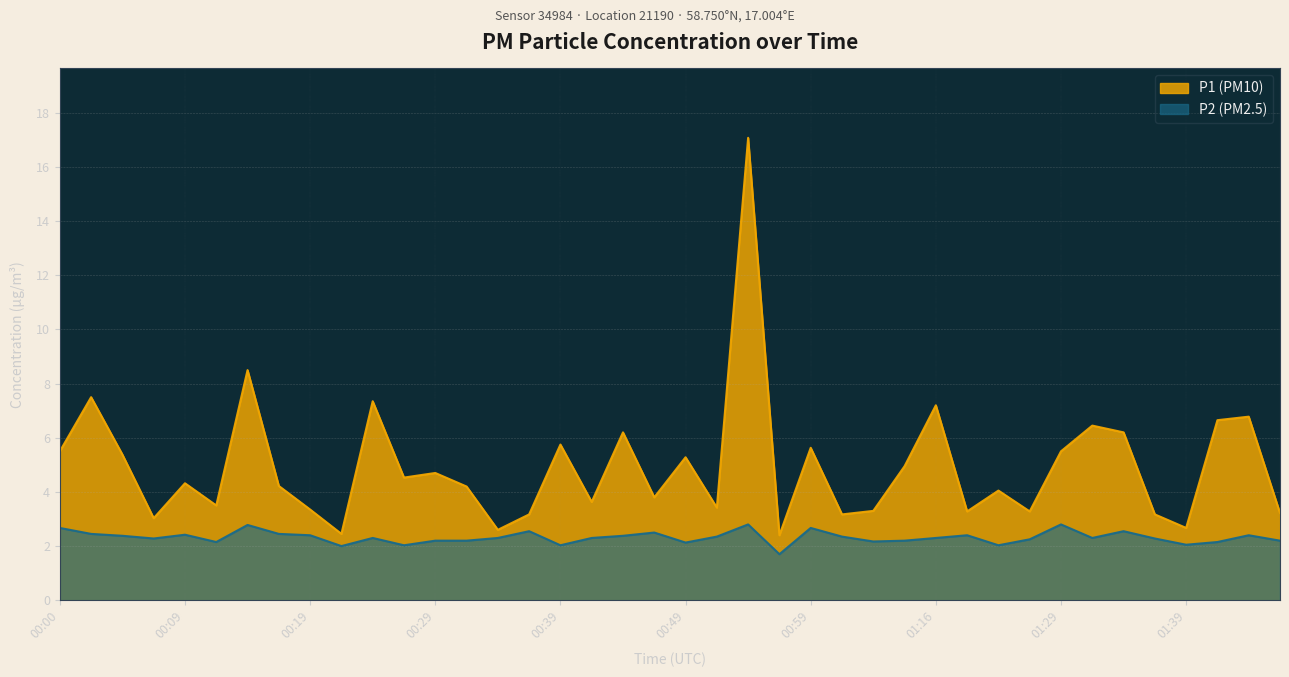

True or false: P2 and P1 intersect in this chart.

False